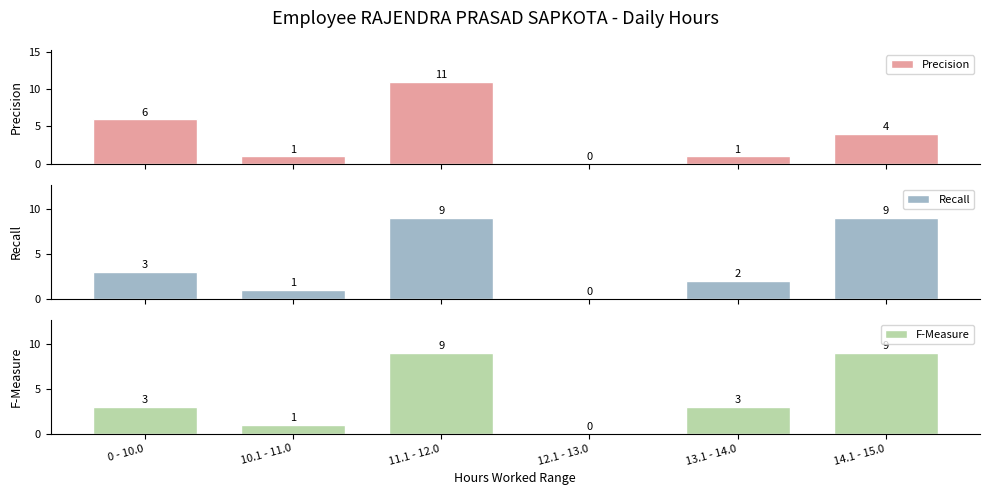

Which label corresponds to the smallest value in the chart?

12.1 - 13.0